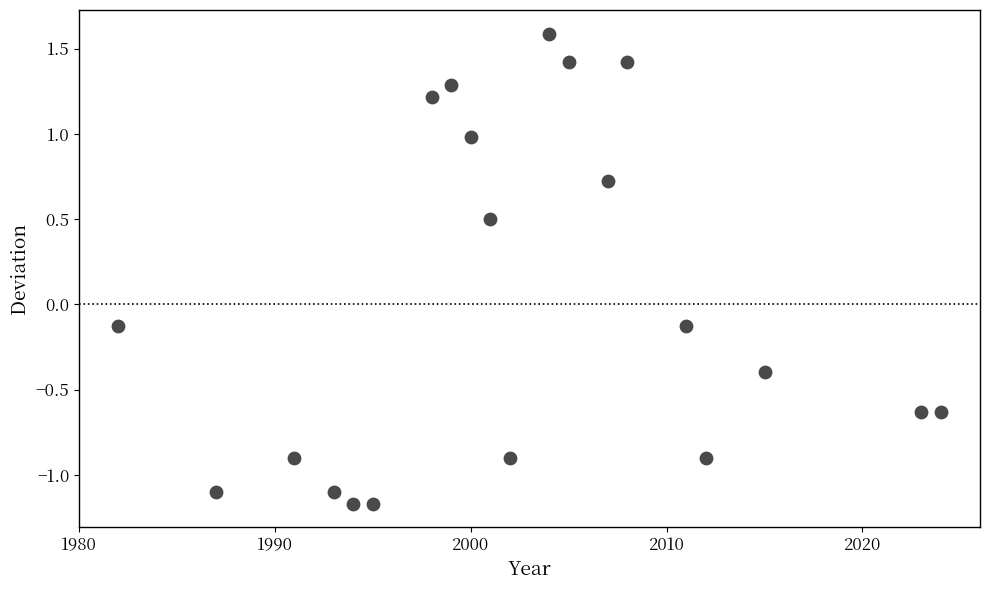

What is the range of Y values (max minus min)?

2.8